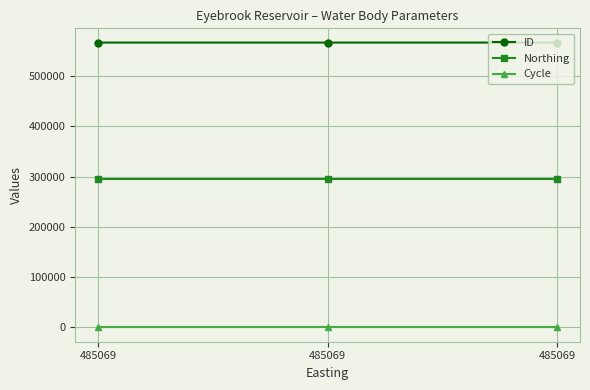

What is the minimum value shown in the chart?

3